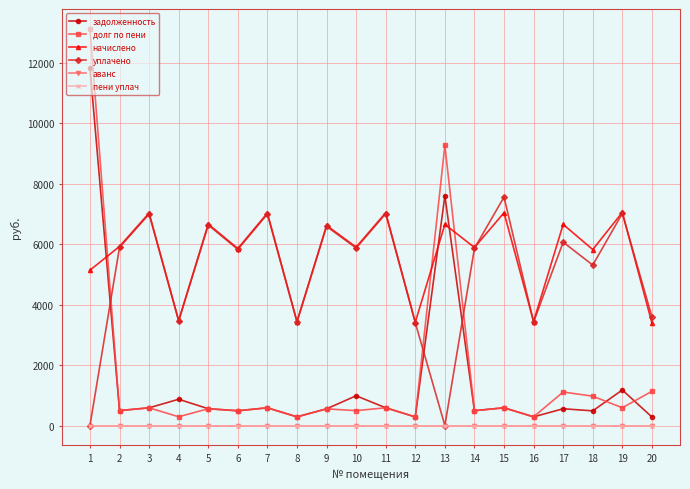

In задолженность, how many points are lower than both neighbors (excluding endpoints)?

7